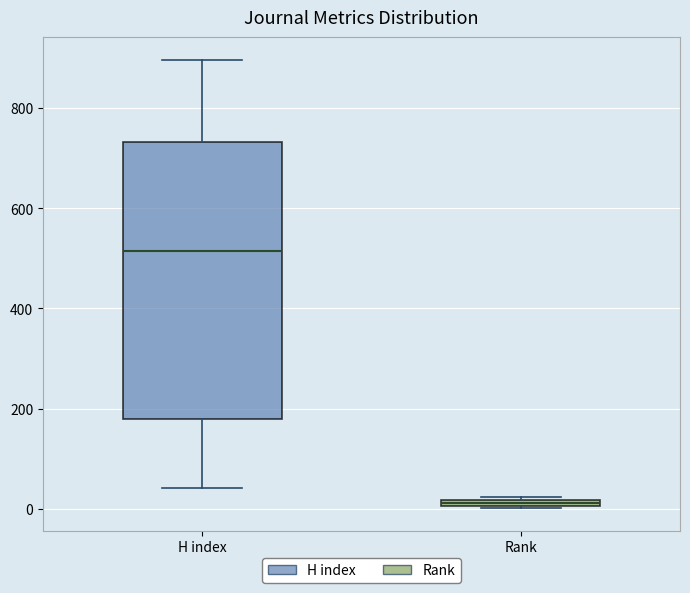

Which box's median line is the highest?

H index